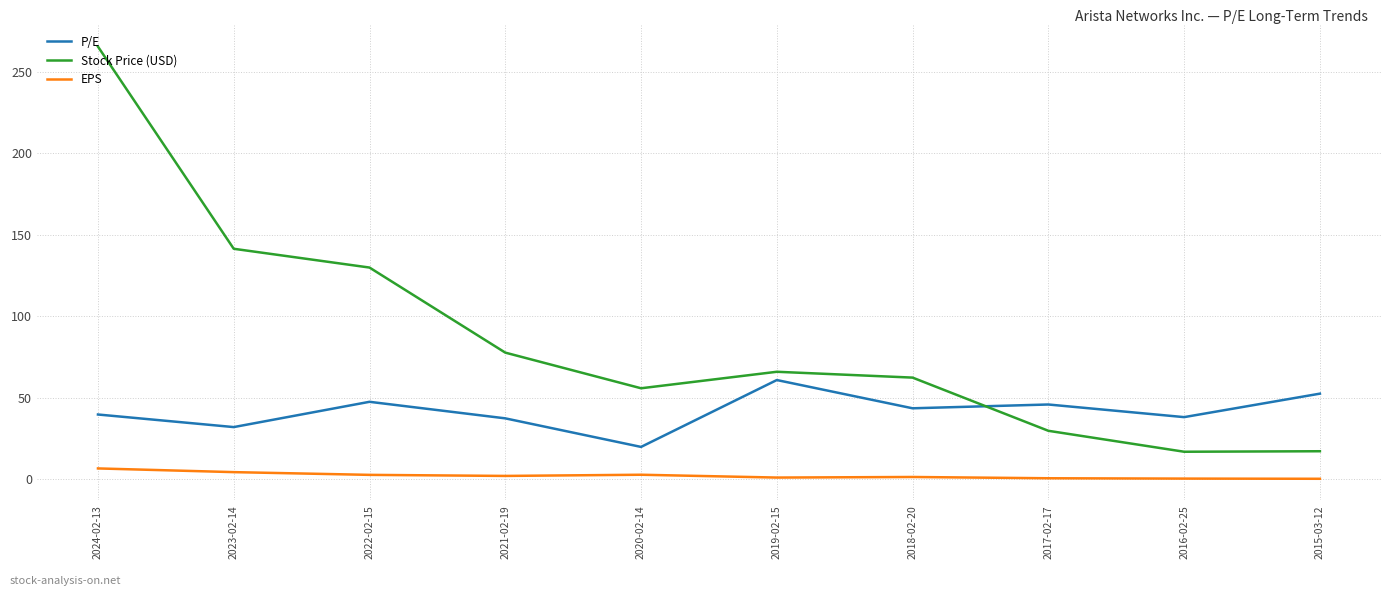

List the series in order of their overall mean, lowest first.

EPS, P/E, Stock Price (USD)